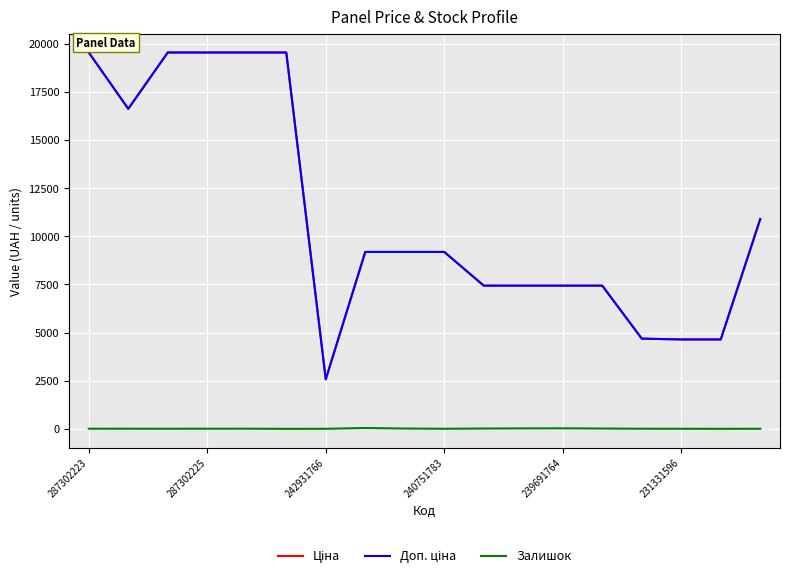

How many lines are shown in the chart?

3